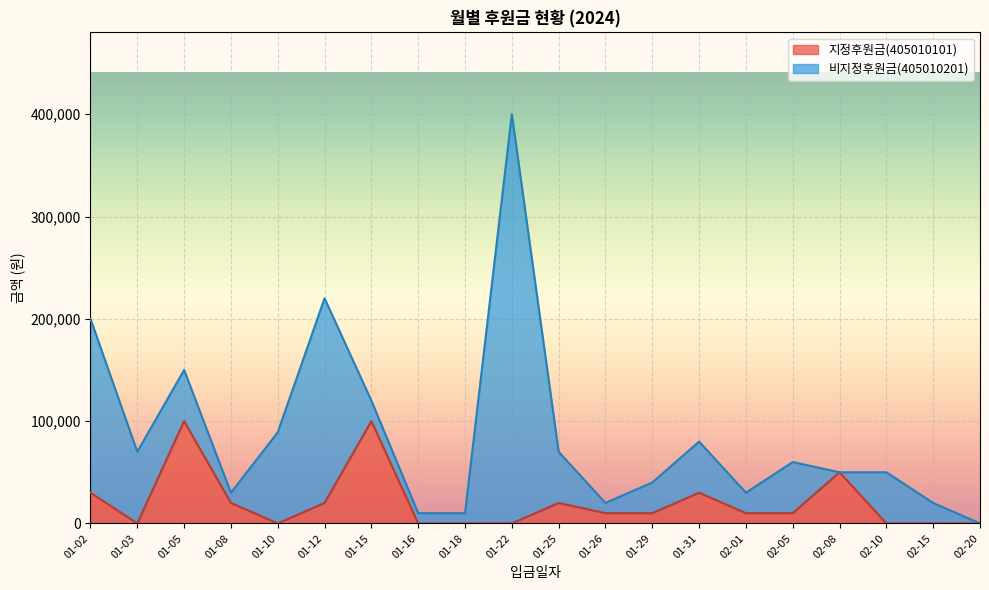

List the labels in order of value, smallest first.

01-03, 01-10, 01-16, 01-18, 01-22, 02-10, 02-15, 02-20, 01-26, 01-29, 02-01, 02-05, 01-08, 01-12, 01-25, 01-02, 01-31, 02-08, 01-05, 01-15